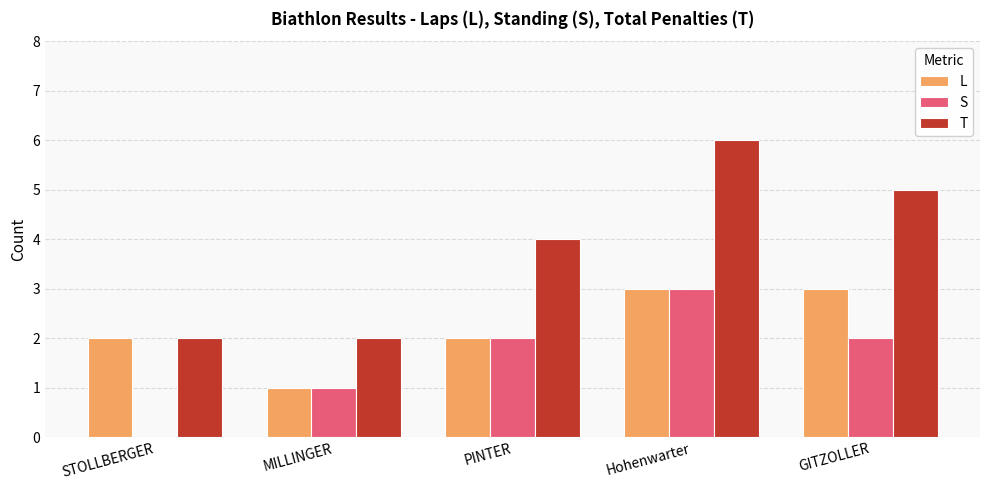

The S series shows 0 at STOLLBERGER. True or false?

True